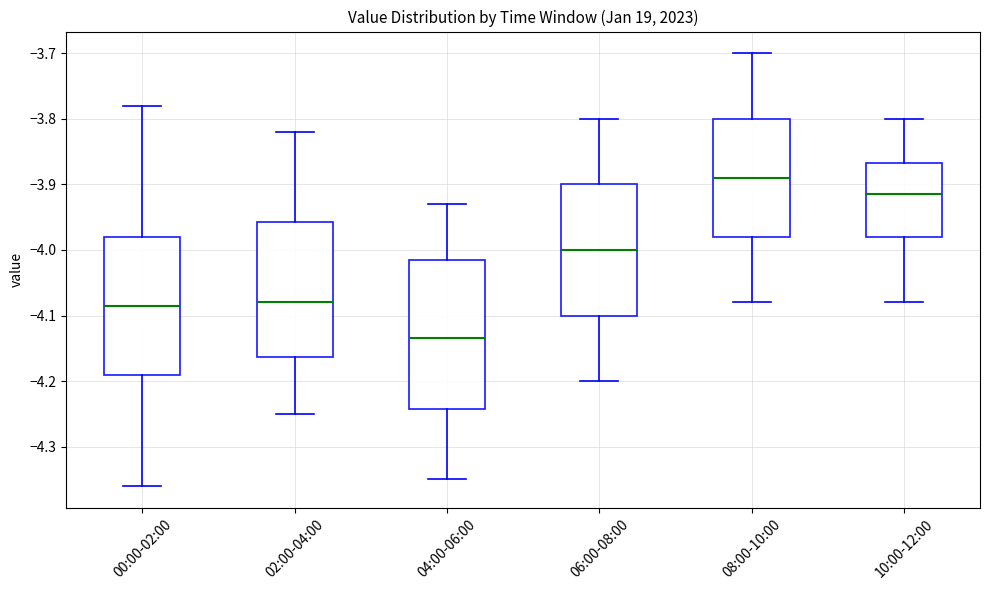

Where does the lower whisker of the box for 02:00-04:00 end on the y-axis? The values are not printed on the chart, so give them approximately, as read against the axis.

-4.25